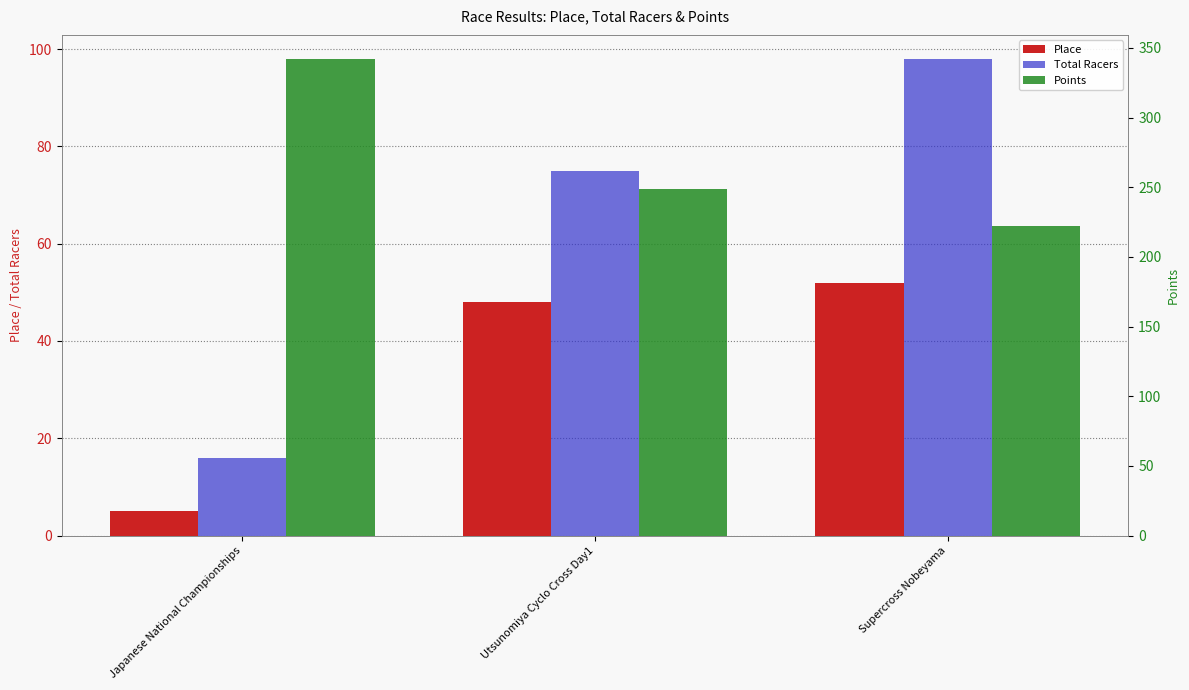

Between Supercross Nobeyama and Utsunomiya Cyclo Cross Day1, which is larger?

Supercross Nobeyama